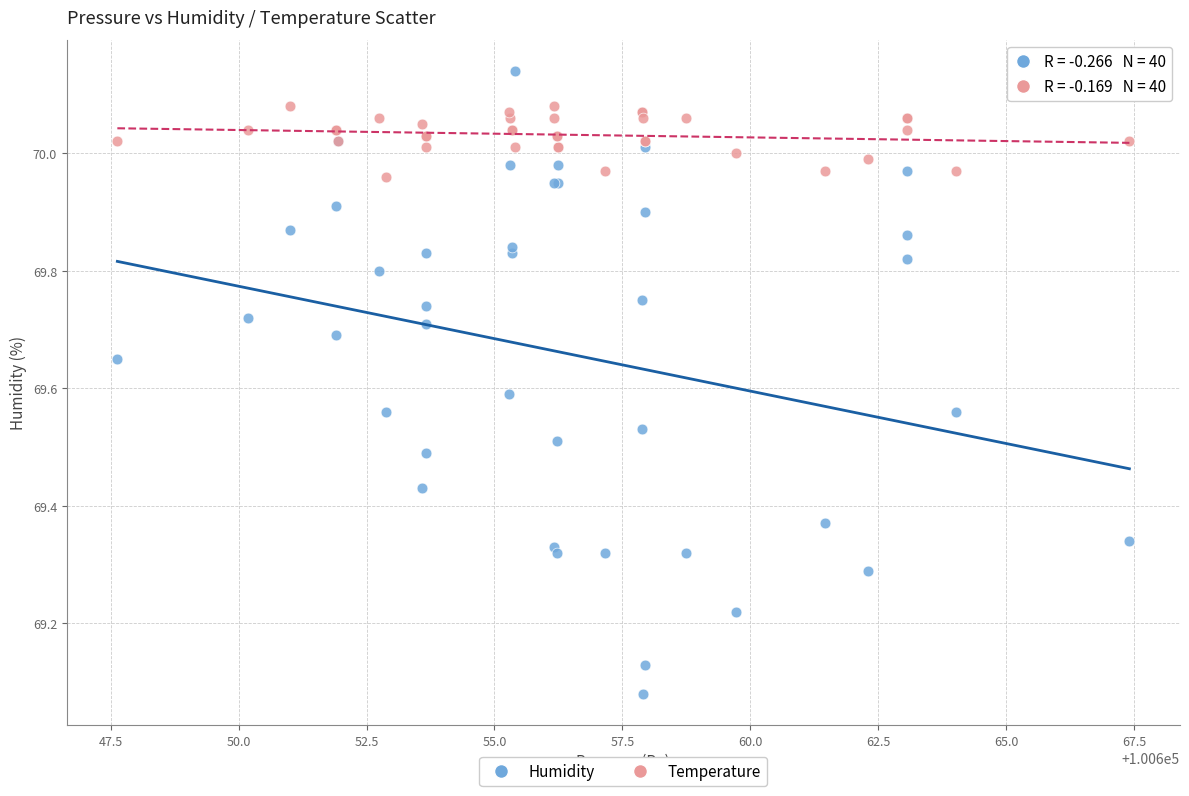

Which series contains the lowest Y value?

Humidity